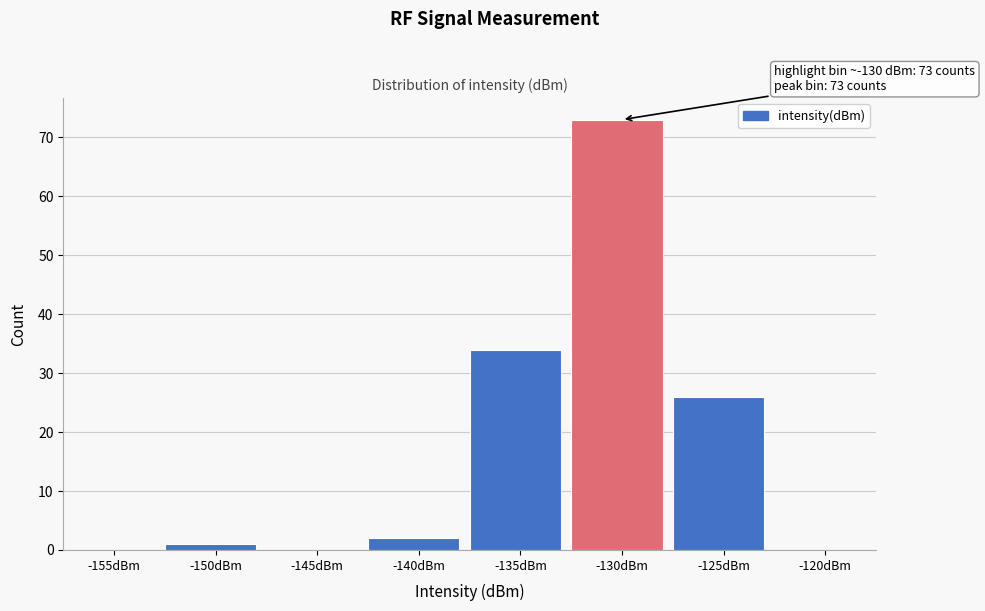

Reading right to left, what are all the values shown in this chart?

-120dBm=0	-125dBm=26	-130dBm=73	-135dBm=34	-140dBm=2	-145dBm=0	-150dBm=1	-155dBm=0